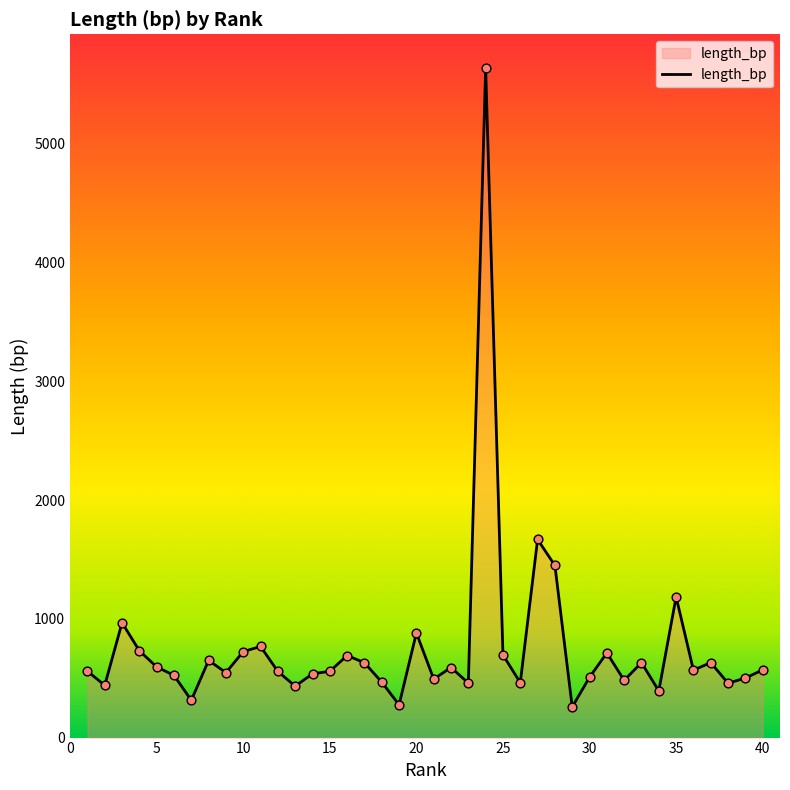

What is the difference between the maximum and minimum values?

5381